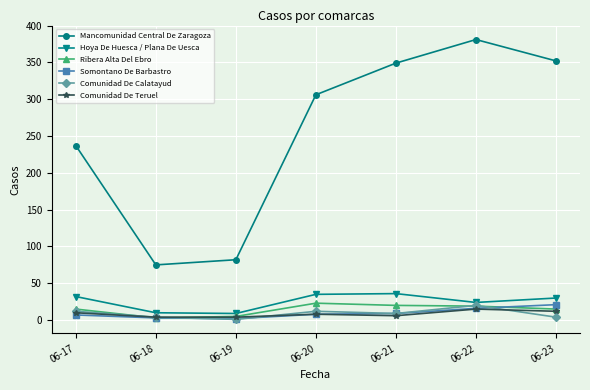

At which category is the sum across all series the highest?

06-22